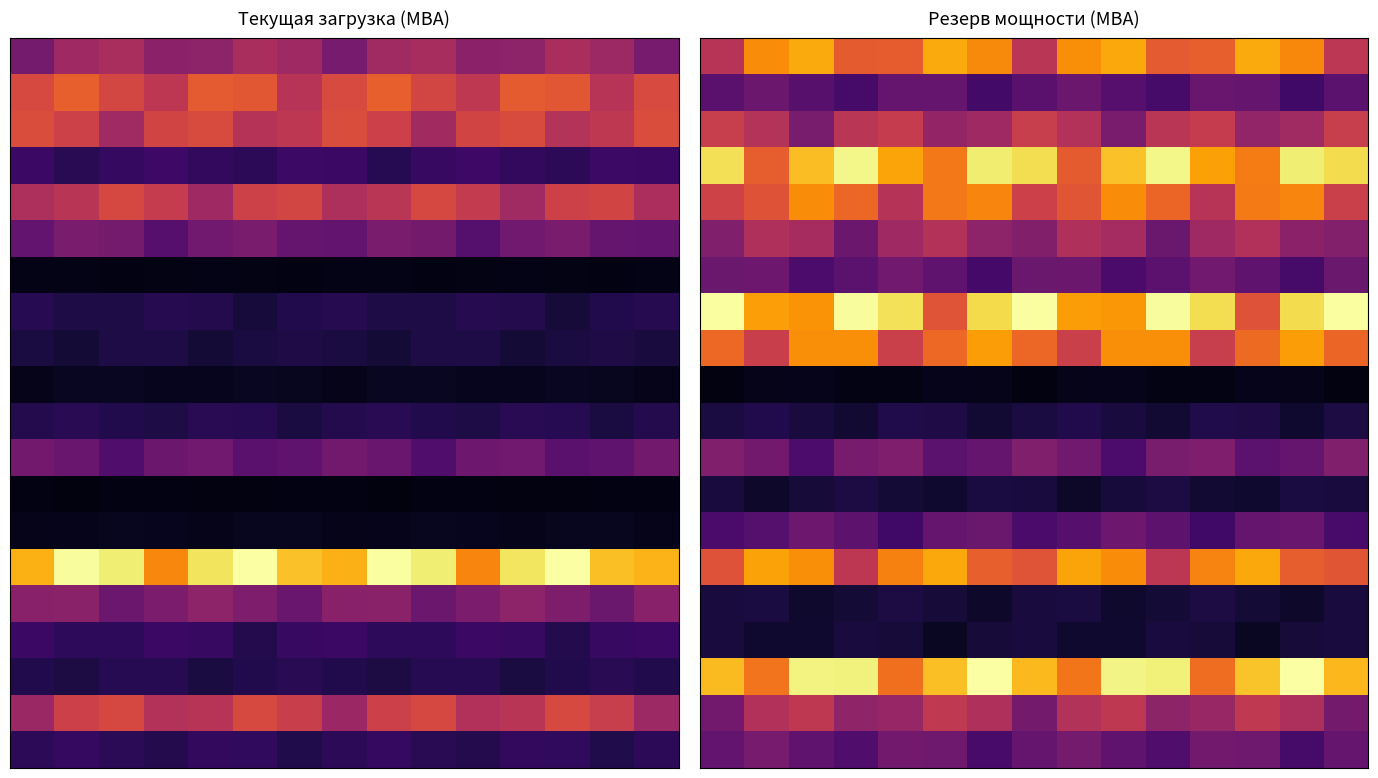

How many categories are shown in the chart?

15